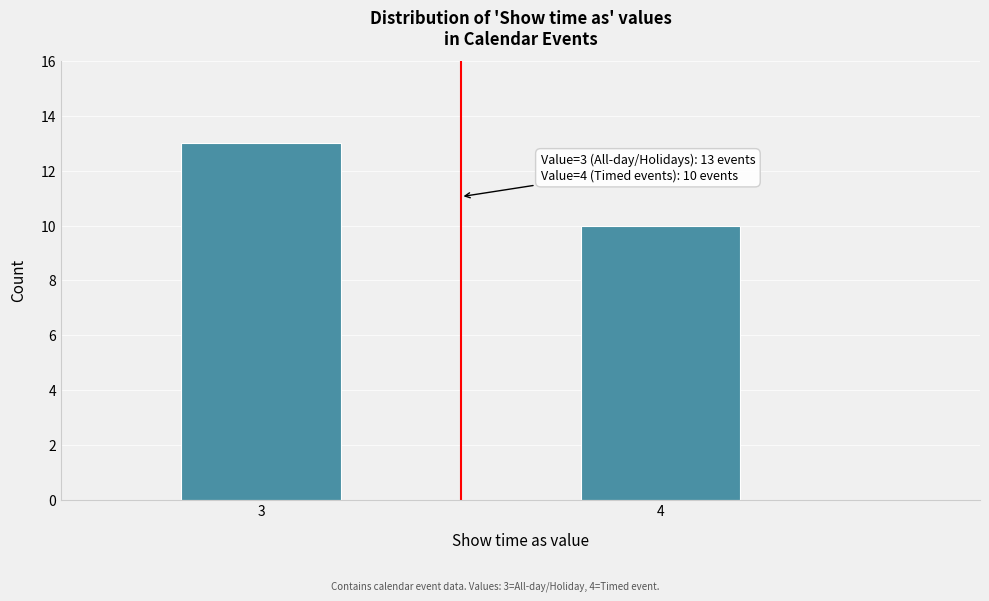

Reading left to right, extract all data points from this chart.

13	10